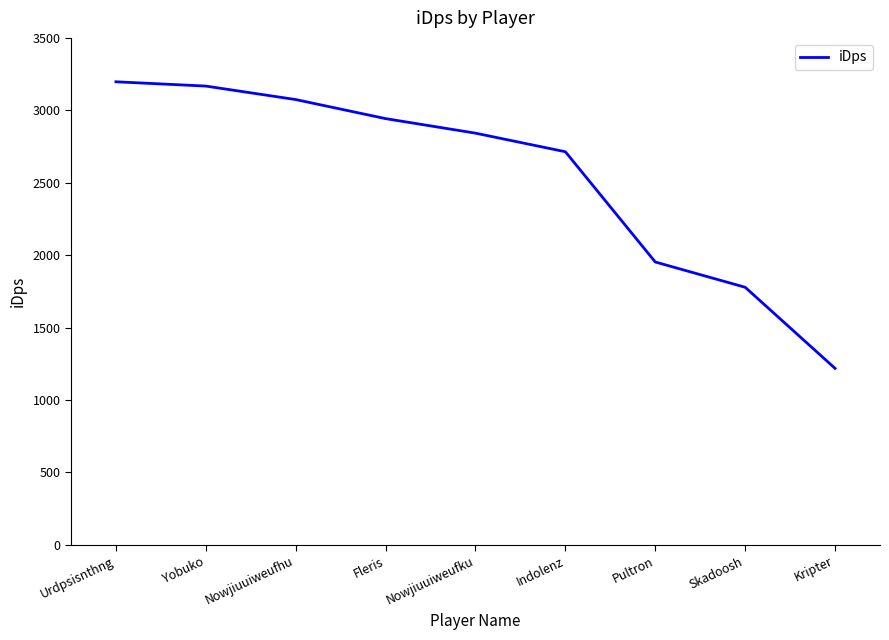

What is the sum of the values at Skadoosh and Yobuko?

4945.9